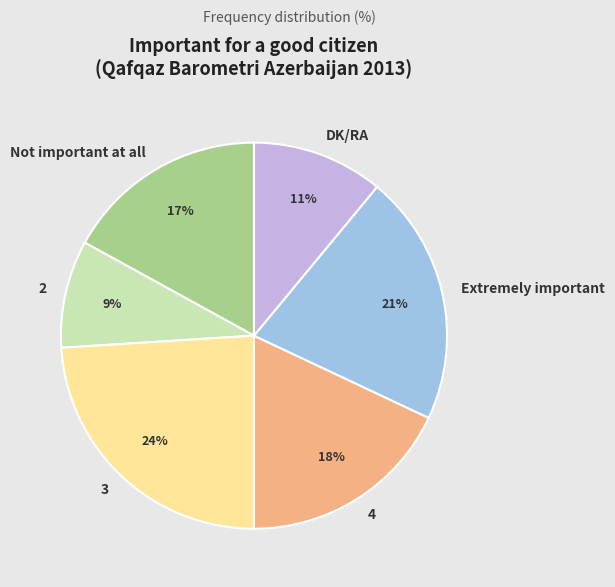

Is there any slice that represents more than half of the pie?

No